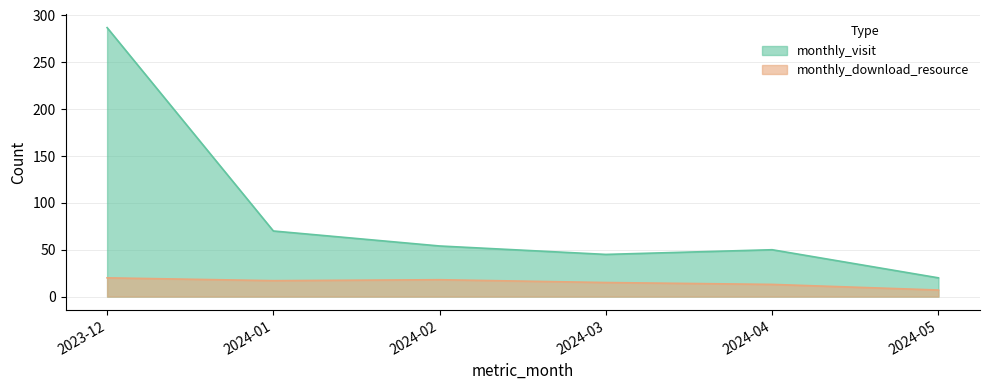

Reading left to right, transcribe all the data shown in this chart.

monthly_visit: 287	70	54	45	50	20
monthly_download_resource: 20	17	18	15	13	7